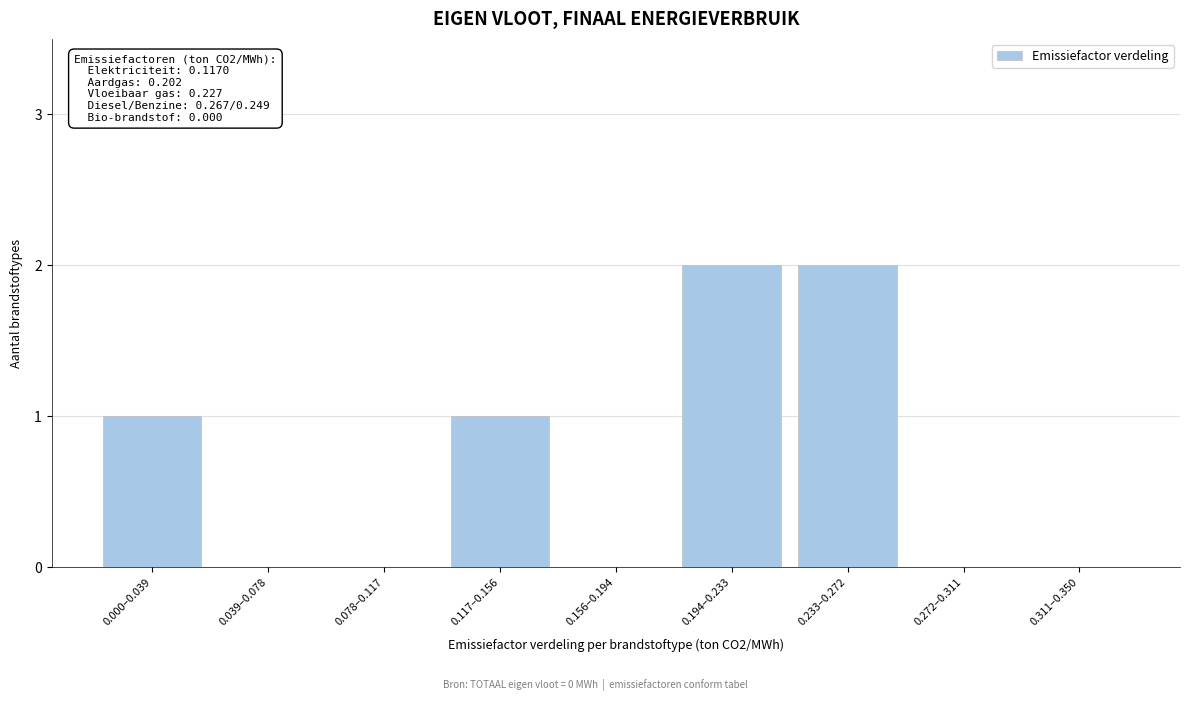

Reading left to right, list all the values displayed in this chart.

0.000–0.039=1	0.039–0.078=0	0.078–0.117=0	0.117–0.156=1	0.156–0.194=0	0.194–0.233=2	0.233–0.272=2	0.272–0.311=0	0.311–0.350=0